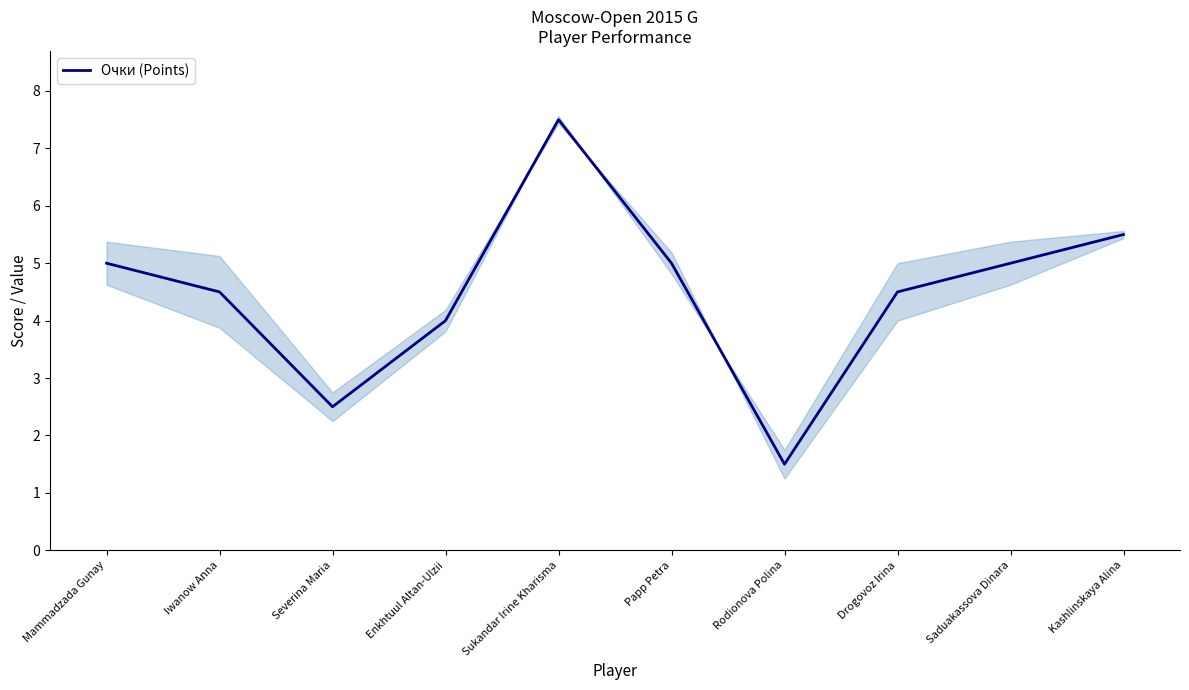

Count the number of values greater than 5.

2